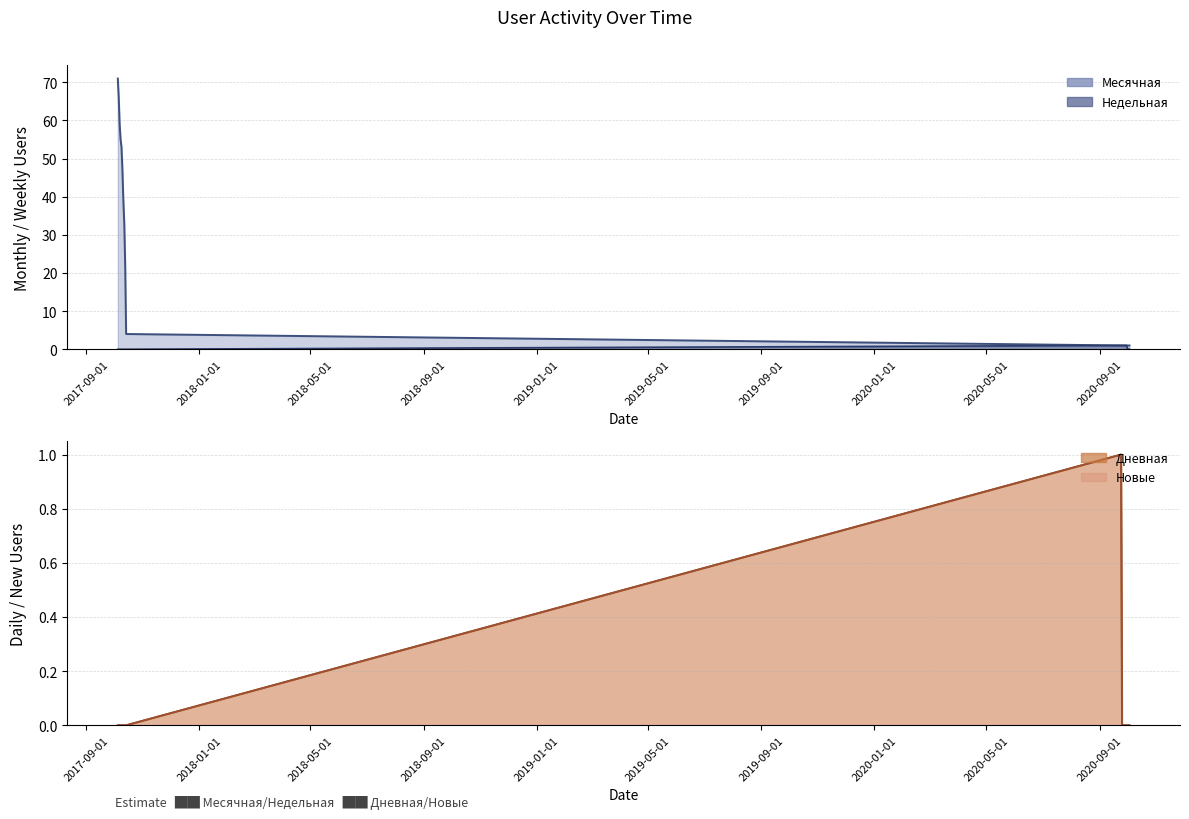

Reading left to right, what are all the values shown in this chart?

Месячная: 2017-10-05=71	2017-10-06=66	2017-10-07=59	2017-10-08=55	2017-10-09=53	2017-10-10=47	2017-10-11=39	2017-10-12=33	2017-10-13=22	2017-10-14=4	2020-09-24=1	2020-09-25=1	2020-09-26=1	2020-09-27=1	2020-09-28=1	2020-09-29=1	2020-09-30=1	2020-10-01=1	2020-10-02=1	2020-10-03=1
Недельная: 2017-10-05=0	2017-10-06=0	2017-10-07=0	2017-10-08=0	2017-10-09=0	2017-10-10=0	2017-10-11=0	2017-10-12=0	2017-10-13=0	2017-10-14=0	2020-09-24=1	2020-09-25=1	2020-09-26=1	2020-09-27=1	2020-09-28=1	2020-09-29=1	2020-09-30=1	2020-10-01=0	2020-10-02=0	2020-10-03=0
Дневная: 2017-10-05=0	2017-10-06=0	2017-10-07=0	2017-10-08=0	2017-10-09=0	2017-10-10=0	2017-10-11=0	2017-10-12=0	2017-10-13=0	2017-10-14=0	2020-09-24=1	2020-09-25=0	2020-09-26=0	2020-09-27=0	2020-09-28=0	2020-09-29=0	2020-09-30=0	2020-10-01=0	2020-10-02=0	2020-10-03=0
Новые: 2017-10-05=0	2017-10-06=0	2017-10-07=0	2017-10-08=0	2017-10-09=0	2017-10-10=0	2017-10-11=0	2017-10-12=0	2017-10-13=0	2017-10-14=0	2020-09-24=1	2020-09-25=0	2020-09-26=0	2020-09-27=0	2020-09-28=0	2020-09-29=0	2020-09-30=0	2020-10-01=0	2020-10-02=0	2020-10-03=0